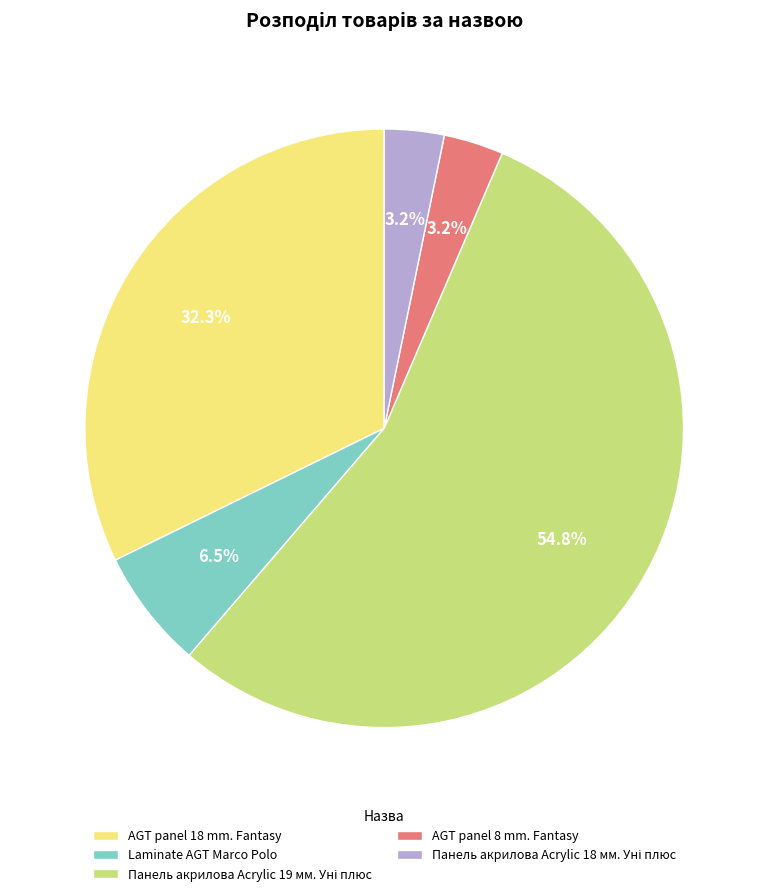

What percentage do AGT panel 8 mm. Fantasy and AGT panel 18 mm. Fantasy together represent?

35.5%